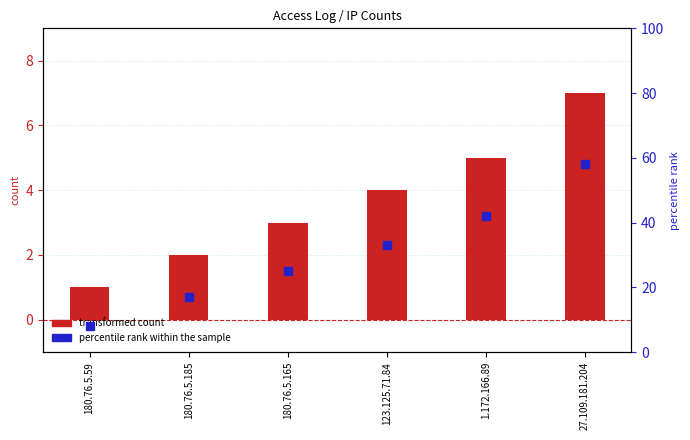

Which series reaches the minimum Y coordinate?

transformed count